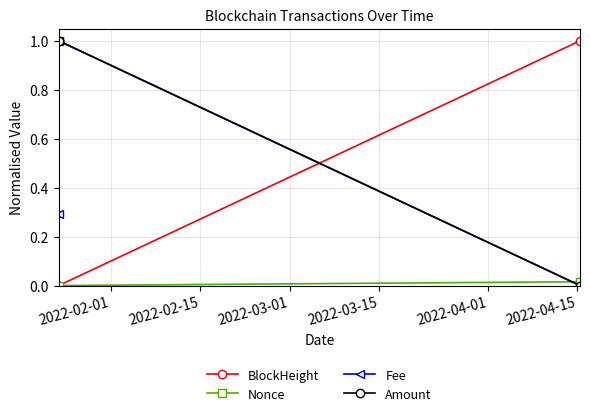

What is the value of the BlockHeight point at the 3rd from the left?

1.0